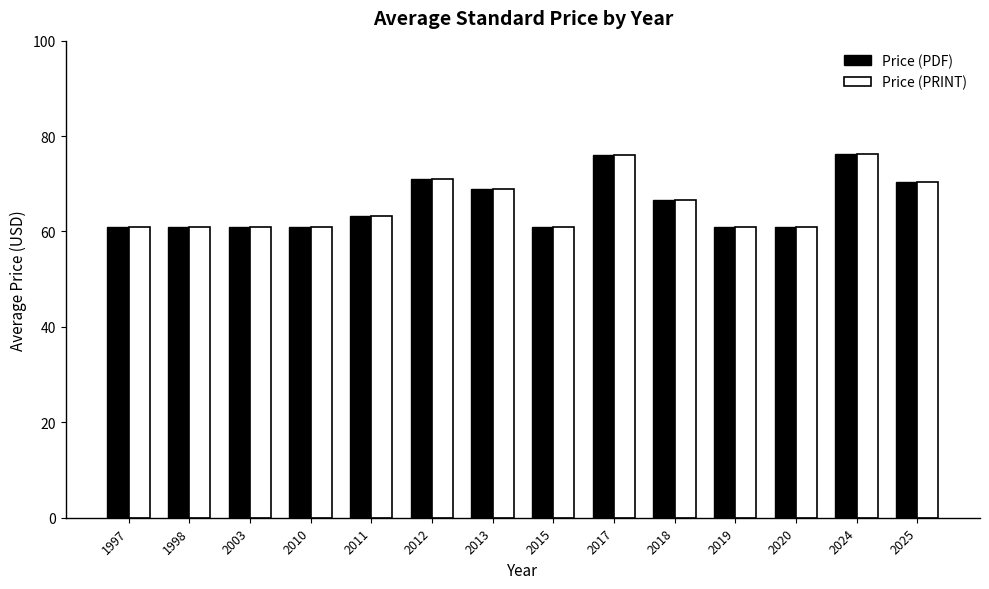

Is it true that Price (PRINT) equals 76.3 at 2024?

True